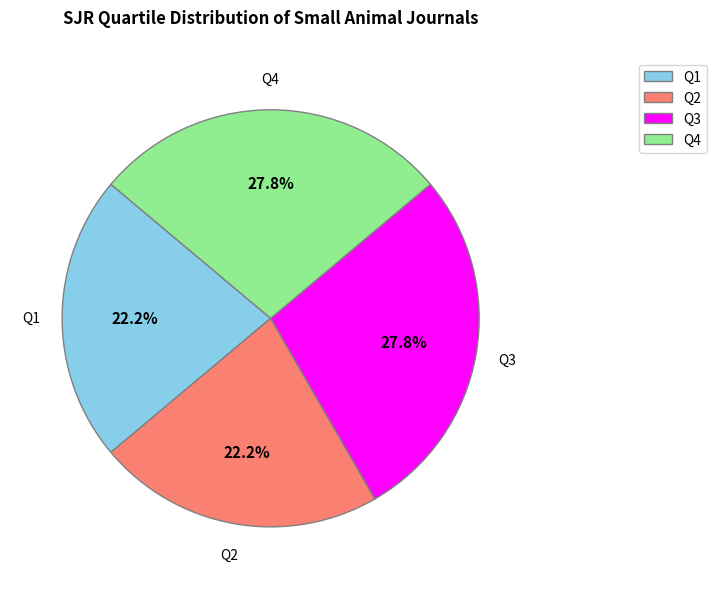

Does Q4 represent more than half of the total?

No